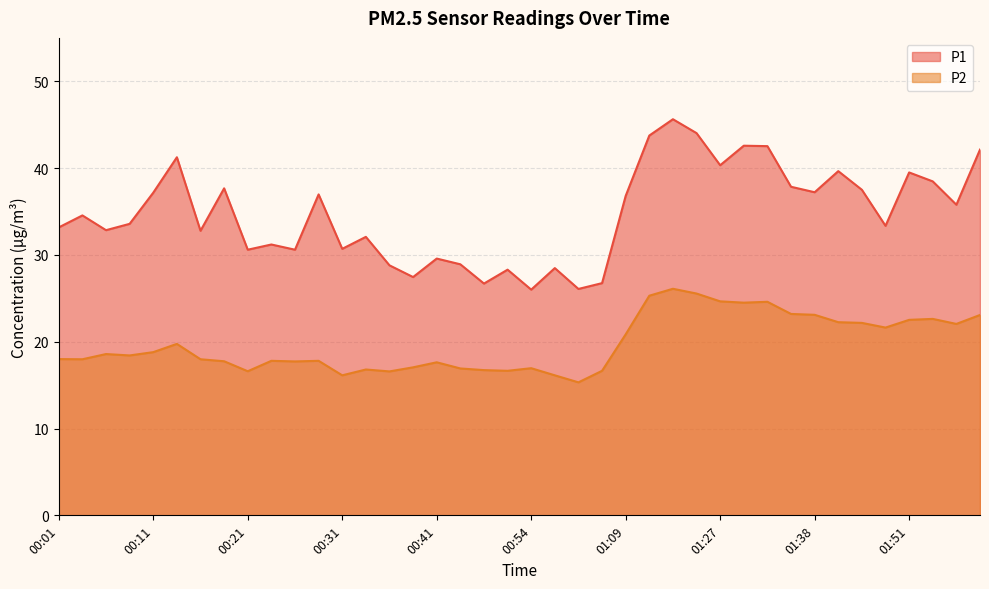

Which series changed the most between 01:51 and 01:58?

P1